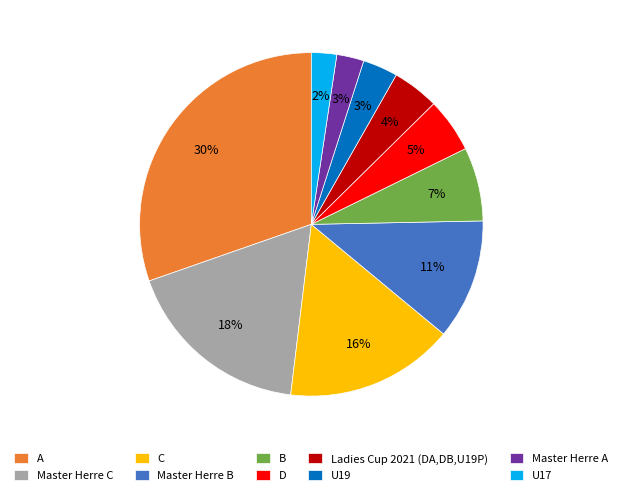

What is the ratio of the value at Master Herre B to the value at Master Herre C?

0.6